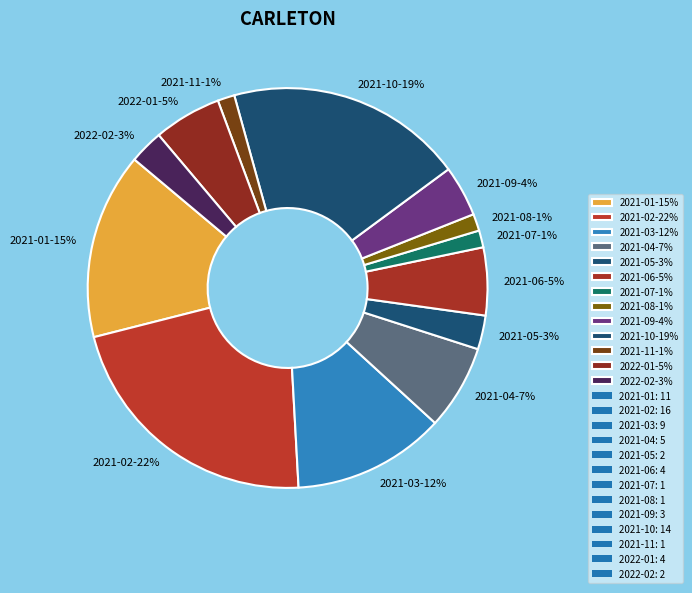

Combined, do 2021-06-5% and 2021-01-15% account for over 50%?

No